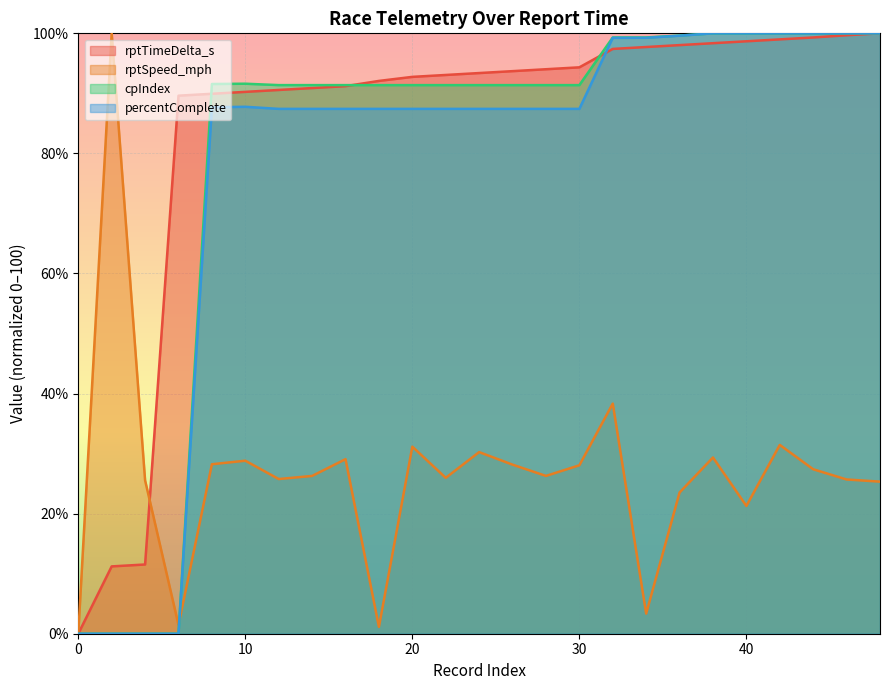

True or false: rptTimeDelta_s has more than 0 points higher than both neighbors.

False